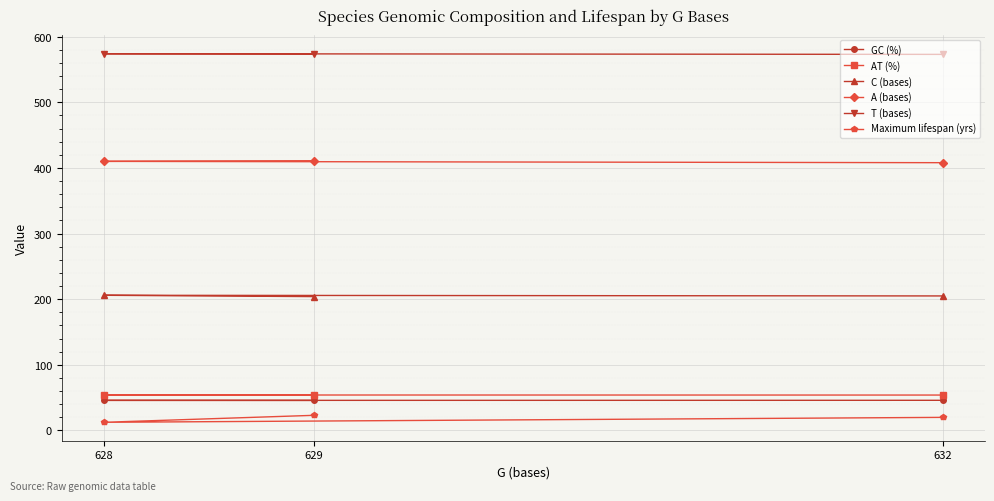

What is the average value of the AT (%) series?

54.1